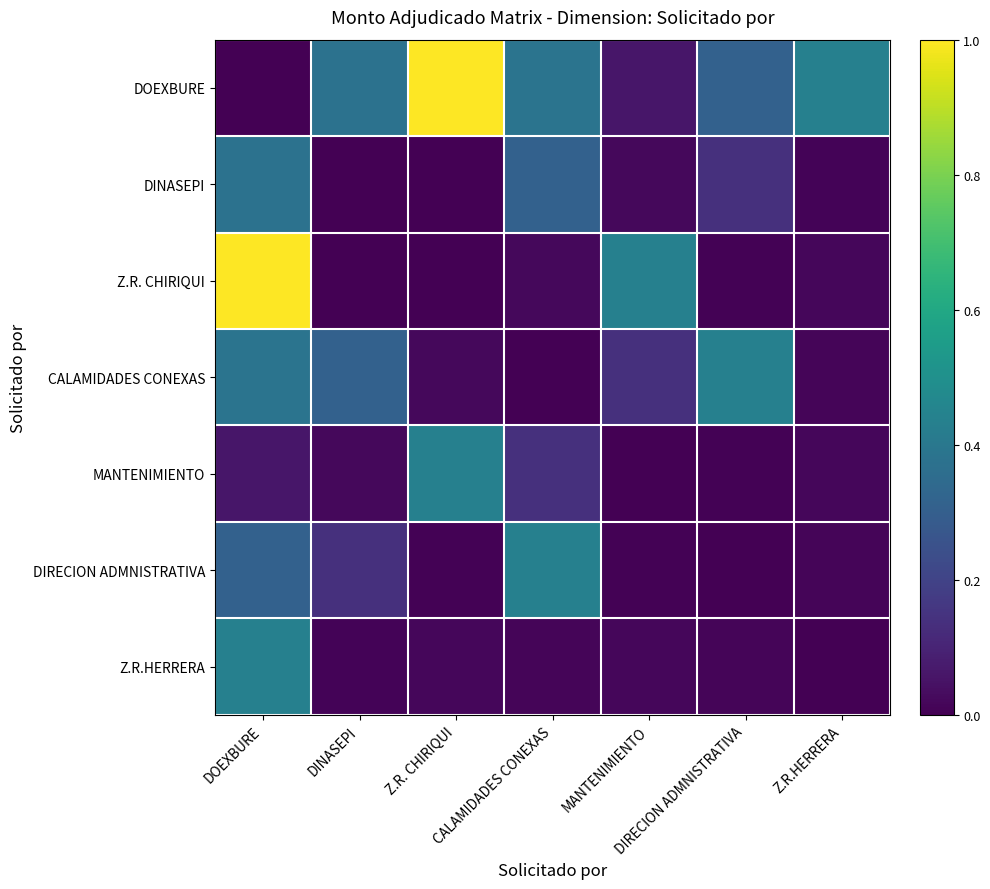

At how many categories does at least one series exceed 0?

7